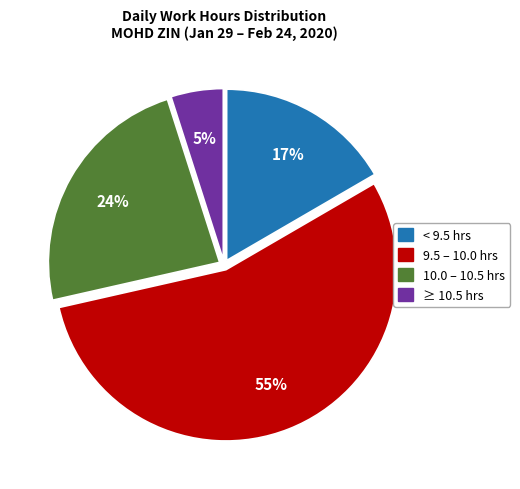

Is there any slice that represents more than half of the pie?

Yes